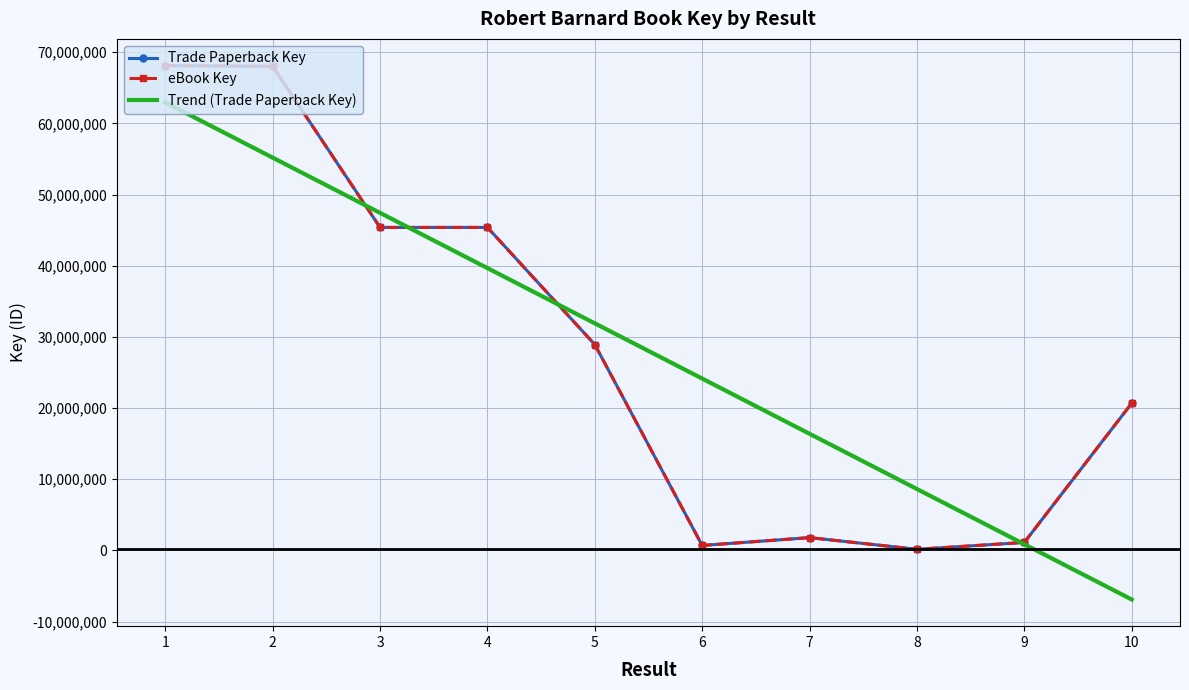

Where is Trend (Trade Paperback Key) nearest to the value 28026676?

6